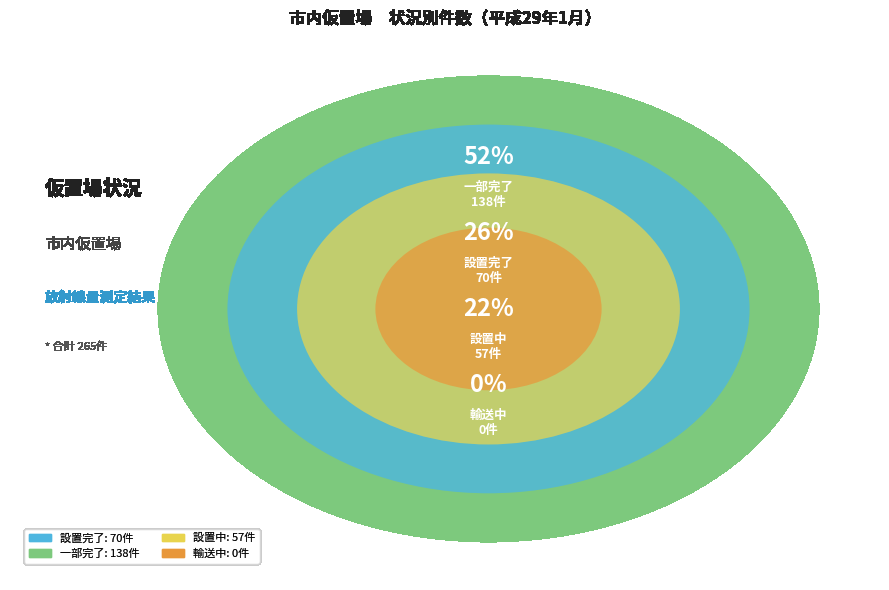

To the nearest percent, what percentage of the pie is 設置中?

22%